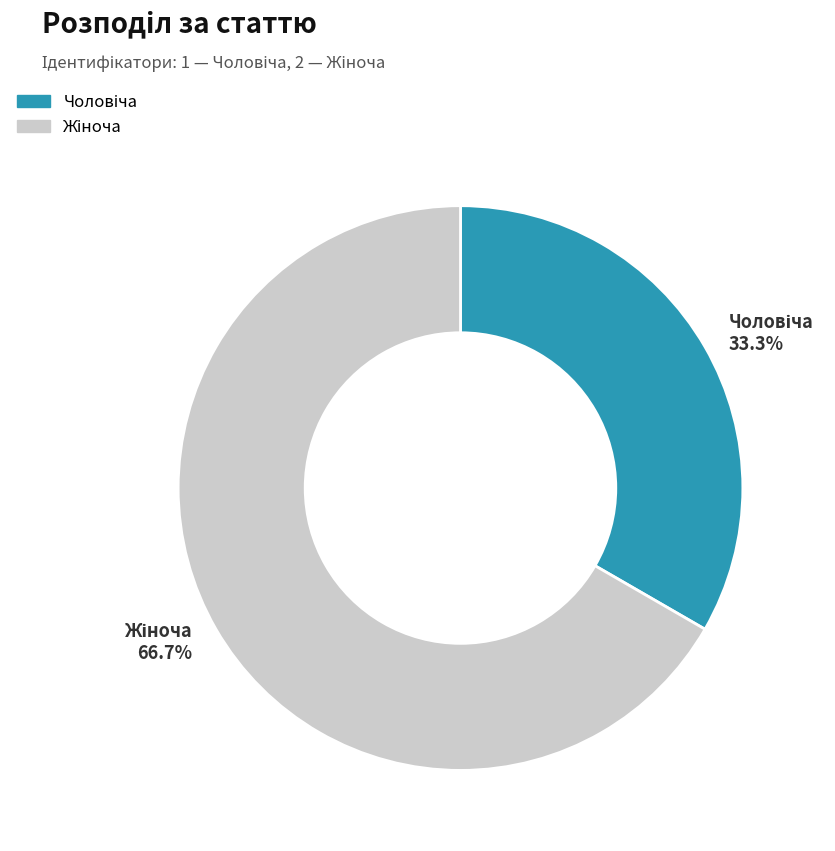

Does any single category account for the majority?

Yes